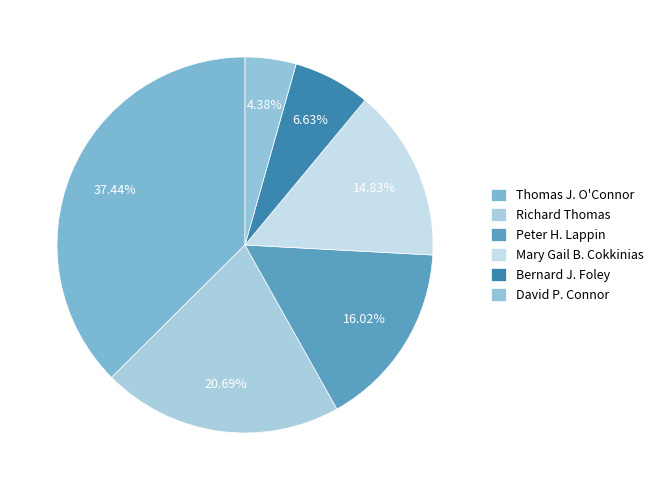

To the nearest percent, what is the difference between the David P. Connor and Mary Gail B. Cokkinias slice percentages?

10%